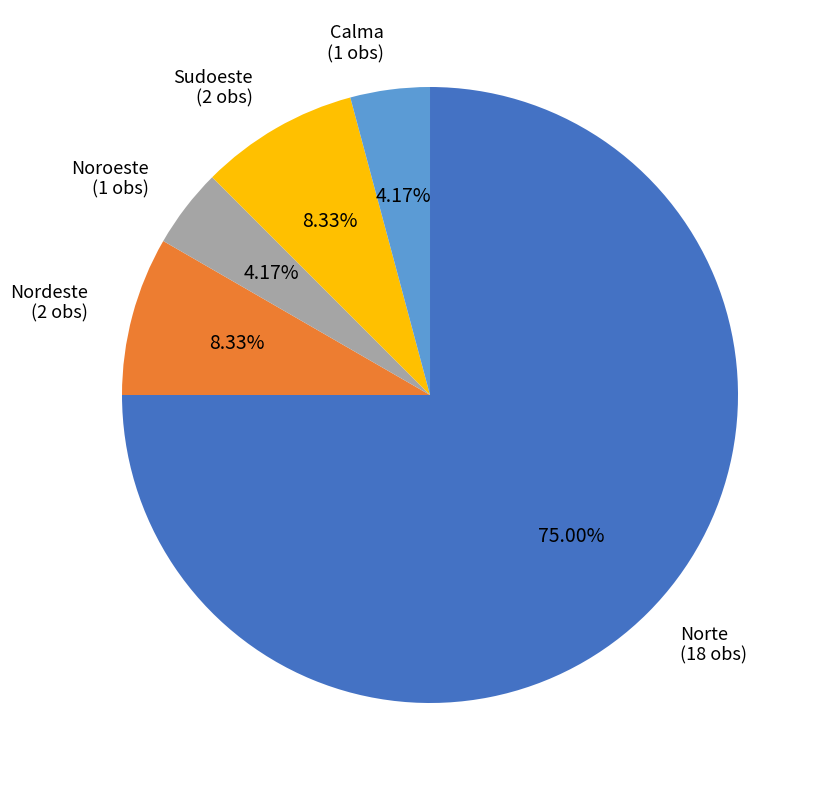

What is the largest slice in the pie chart?

Norte